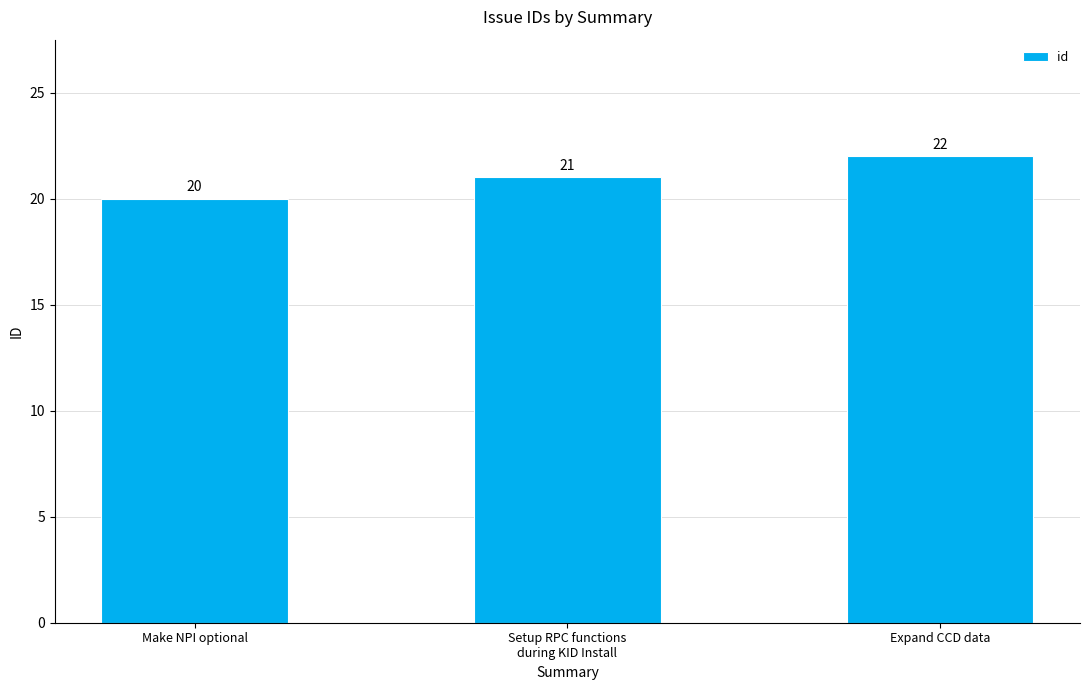

What is the difference between the second highest and minimum values?

1